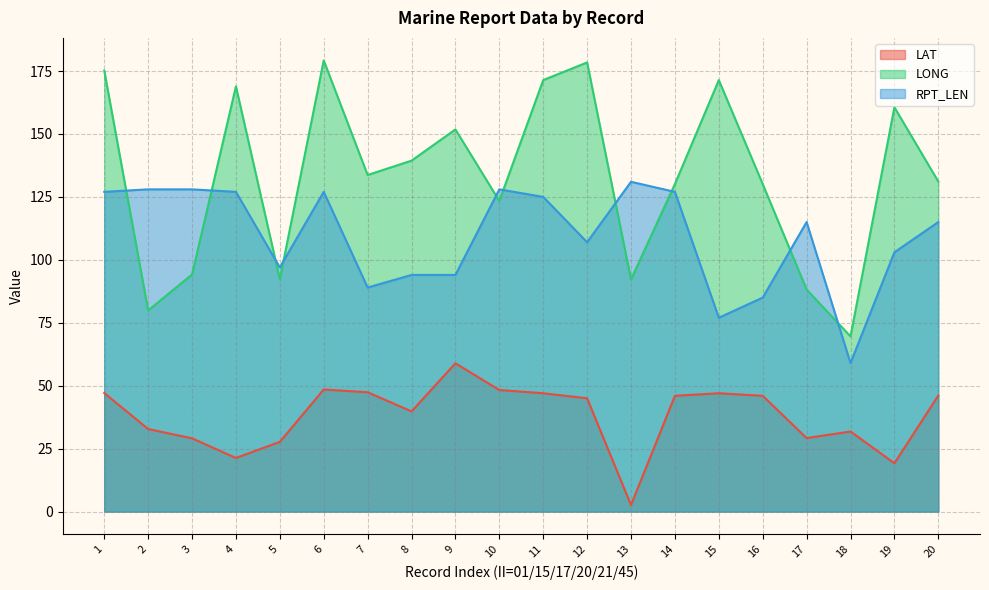

True or false: LAT has a value of 19.2 at 19.

True